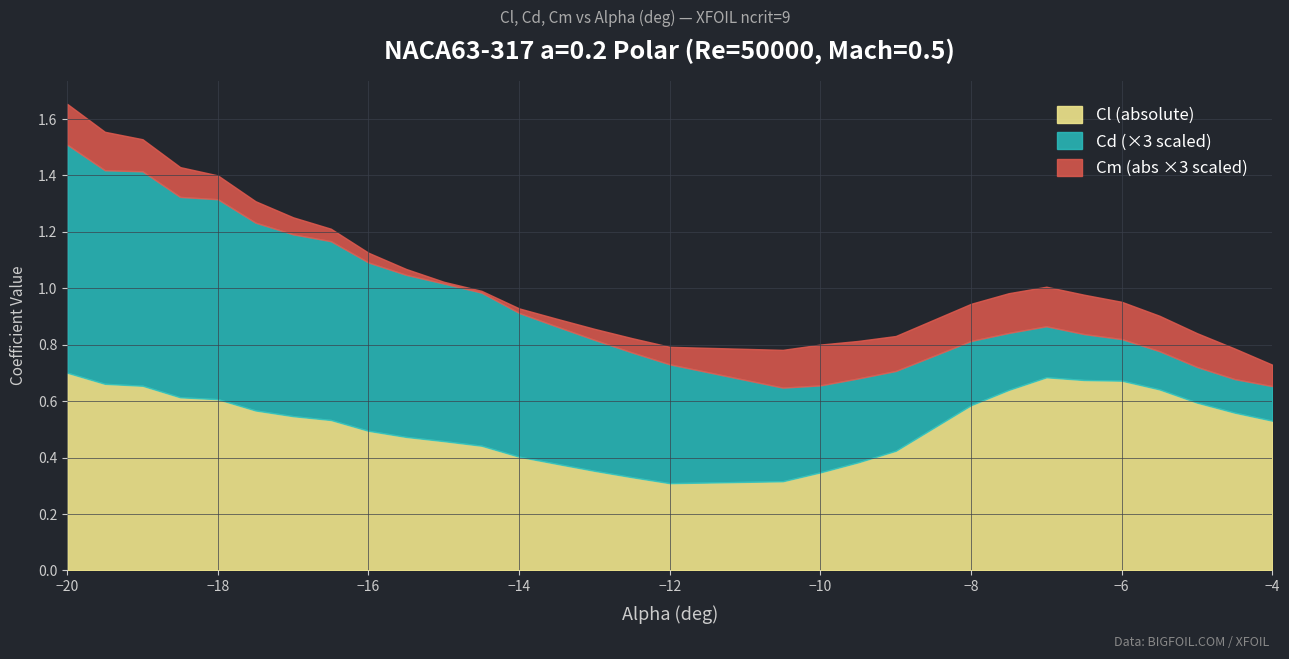

What is the difference between the maximum and second lowest values in the Cd series?

0.2